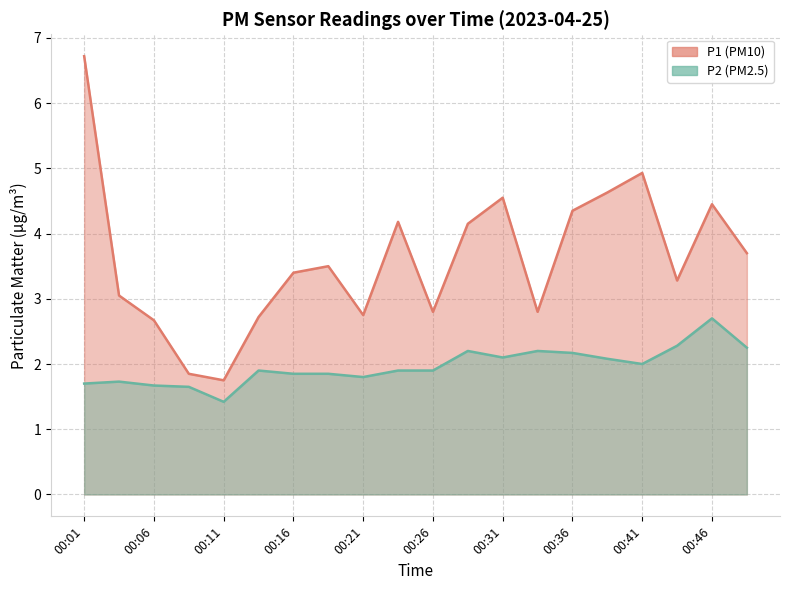

Where is the first local maximum for P1?

00:19